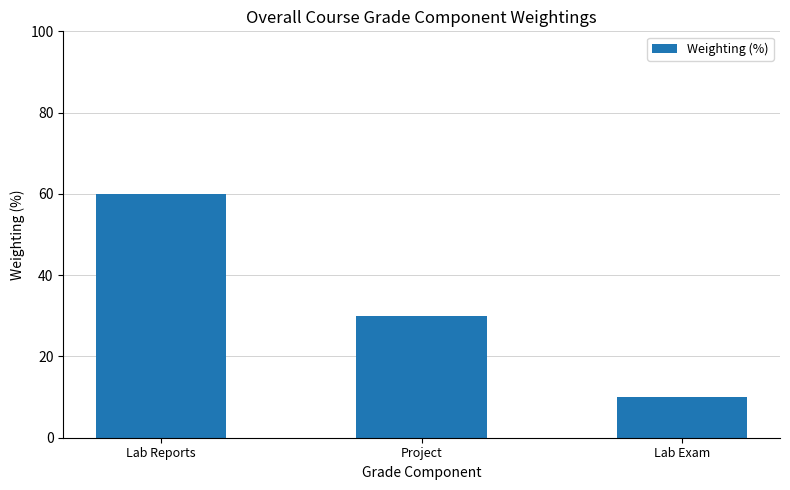

Is it true that the value at Lab Exam is 10?

True